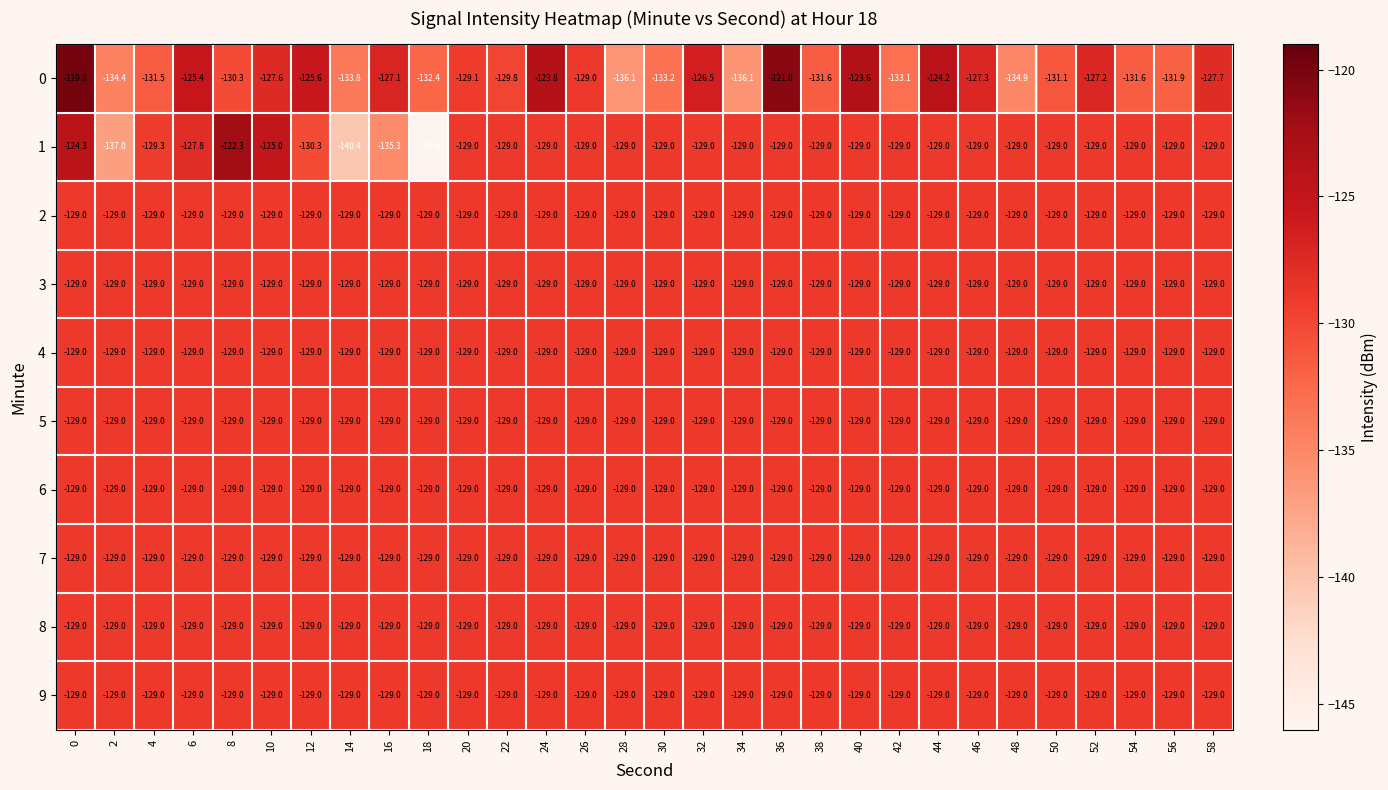

What is the sum of the 8 values at 16 and 46?

-258.0